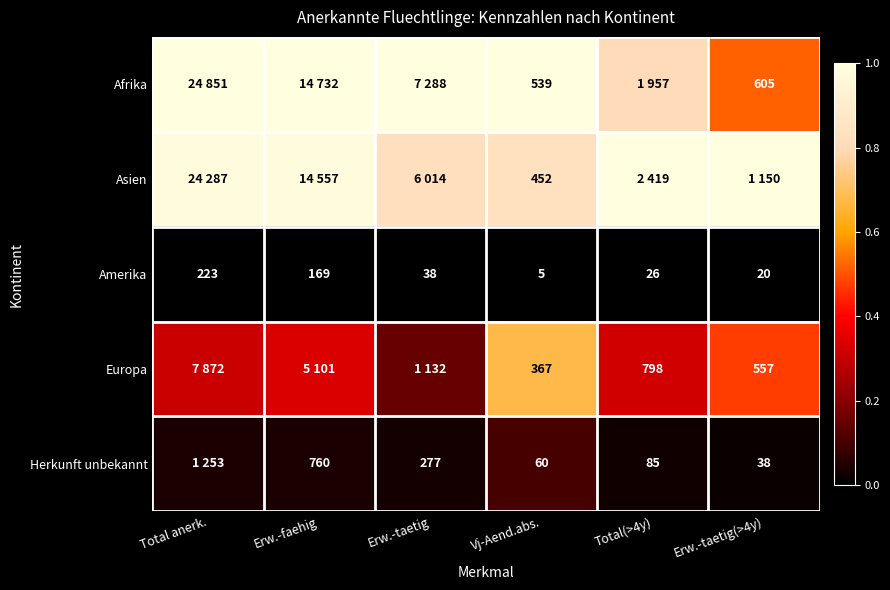

At which label does Amerika first exceed 38?

Total anerk.